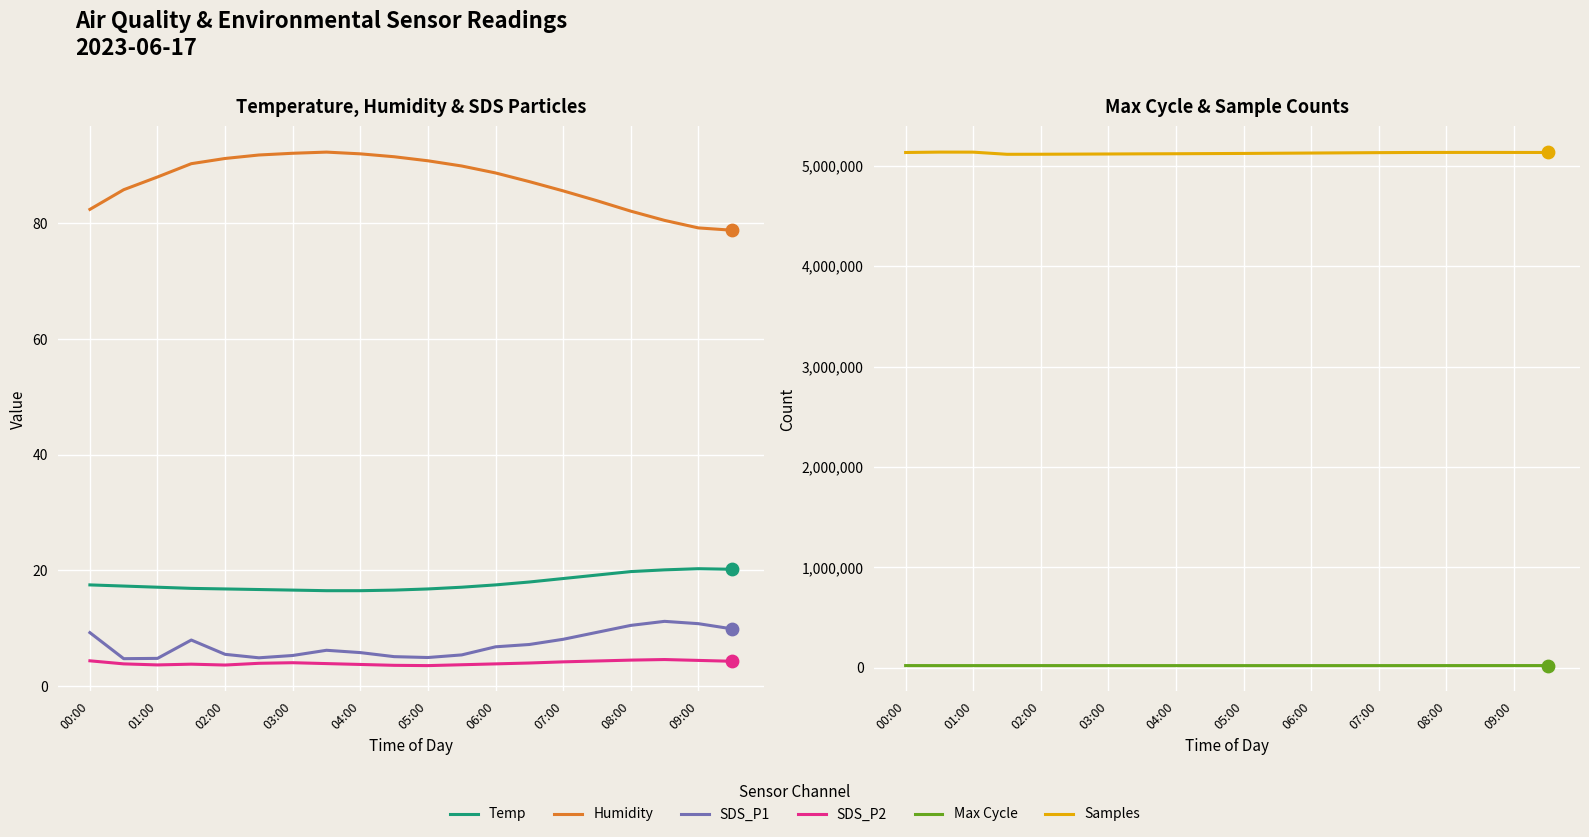

Which series reaches the maximum Y coordinate?

Samples